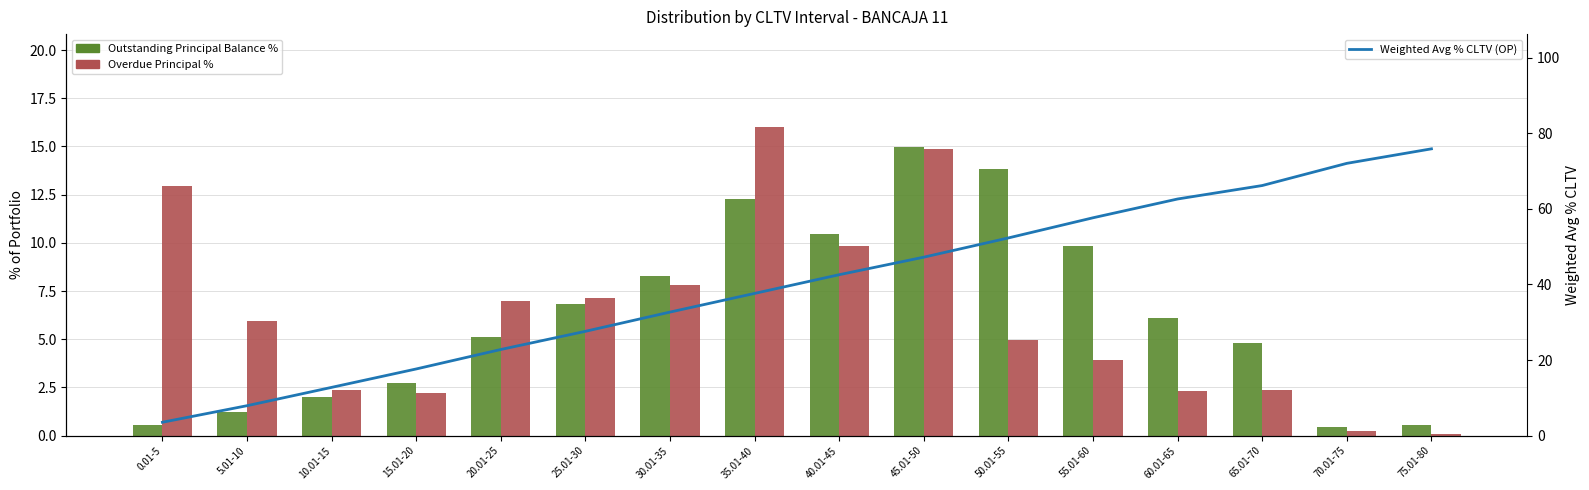

Rank the series at 55.01-60 from lowest to highest value.

Overdue Principal %, Outstanding Principal Balance %, Weighted Avg % CLTV (OP)